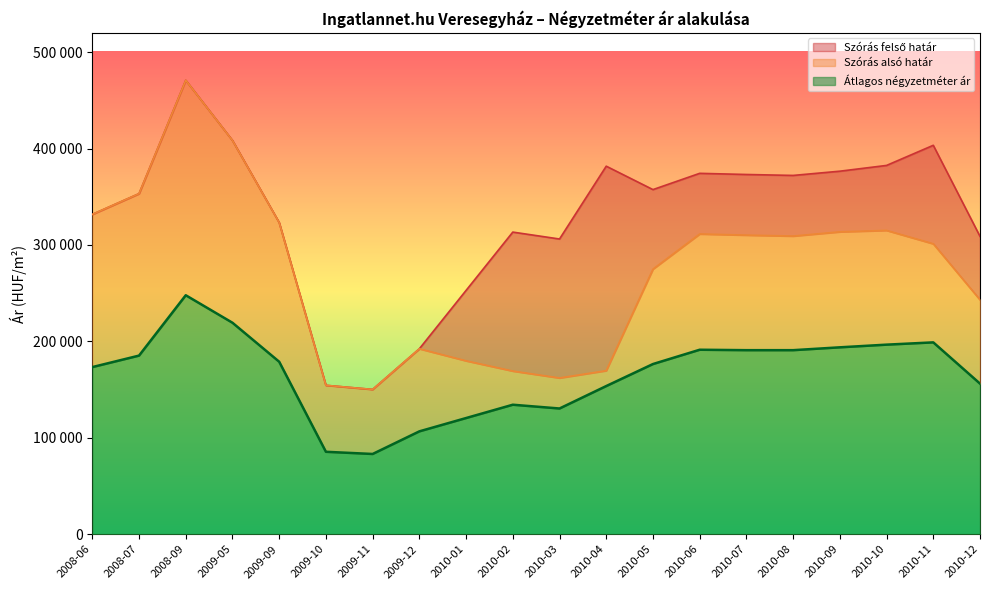

The value of Átlagos négyzetméter ár at 2009-11 is 36794. True or false?

False